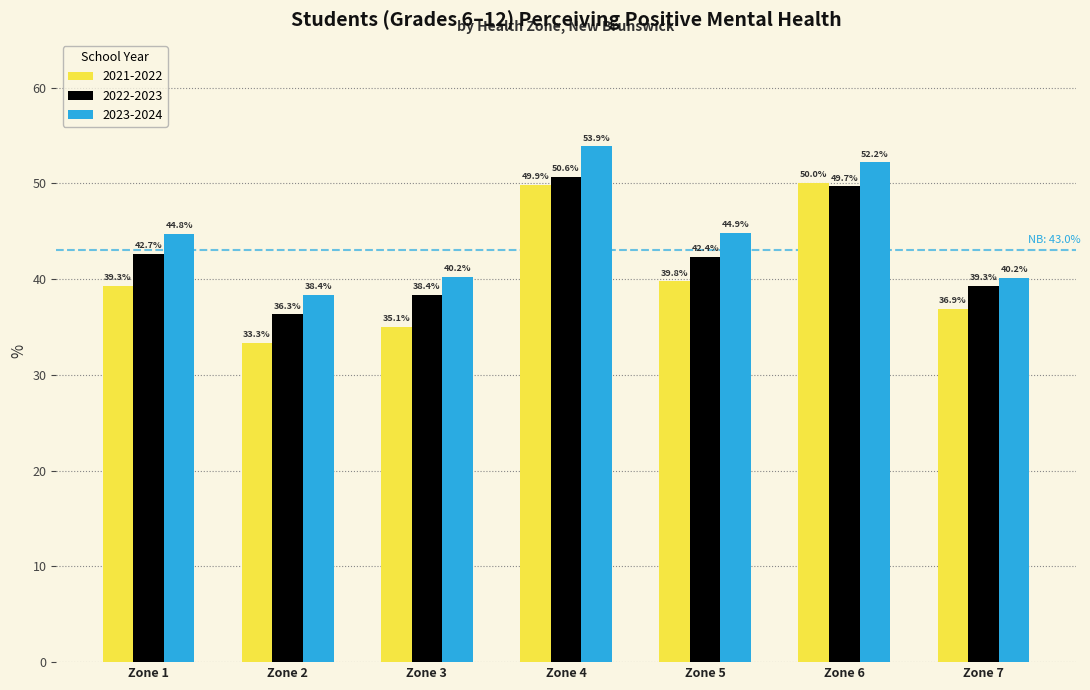

Reading left to right, extract all data points from this chart.

2021-2022: 39.3	33.3	35.1	49.9	39.8	50.0	36.9
2022-2023: 42.7	36.3	38.4	50.6	42.4	49.7	39.3
2023-2024: 44.8	38.4	40.2	53.9	44.9	52.2	40.2